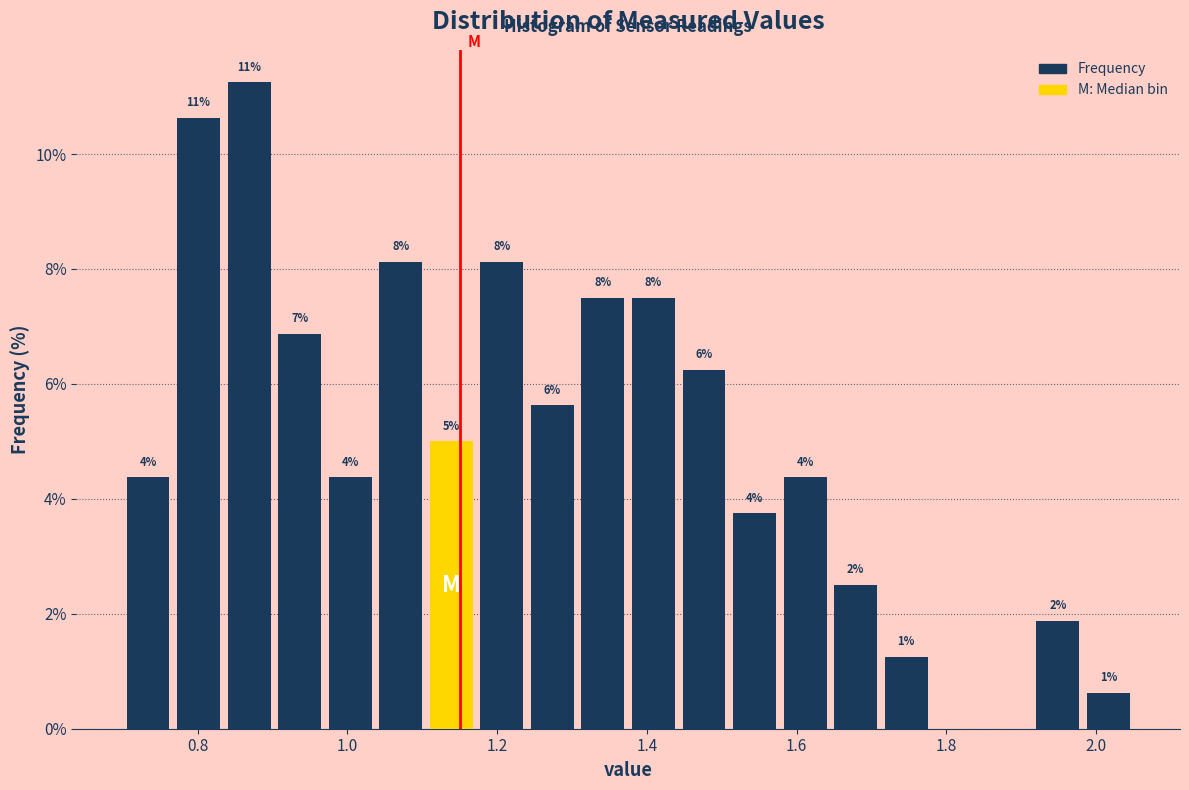

Read against the x-axis, roughly where is the centre of the tallest bar?

0.86